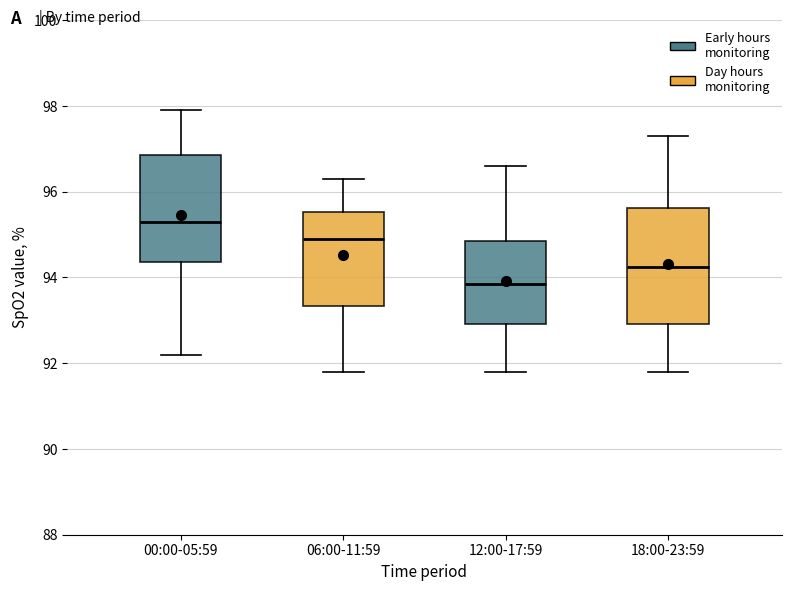

Where is the lower edge of the box for 00:00-05:59 on the y-axis? The values are not printed on the chart, so give them approximately, as read against the axis.

94.4